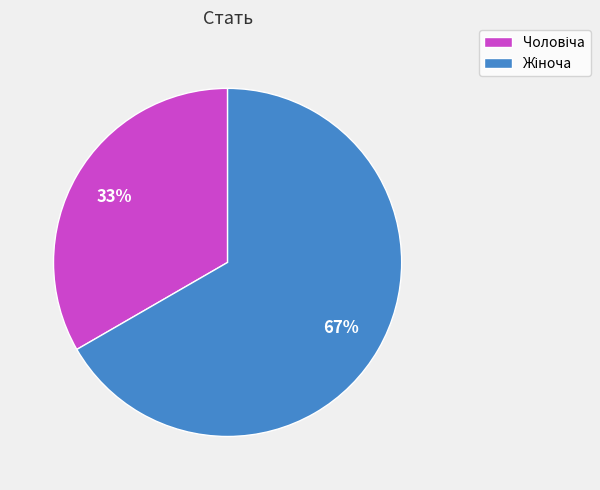

Is there a majority slice in this chart?

Yes